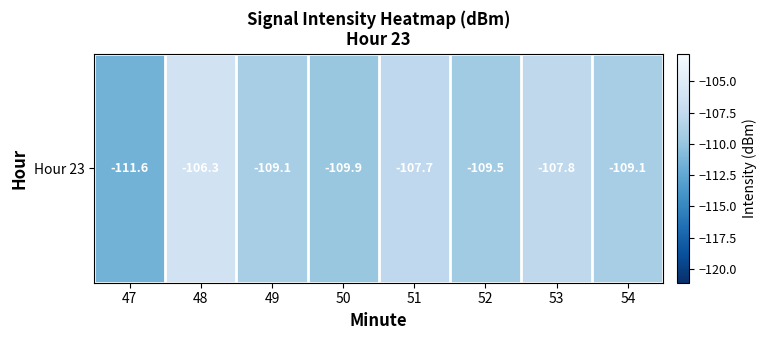

What value does the data have at 53?

-107.8